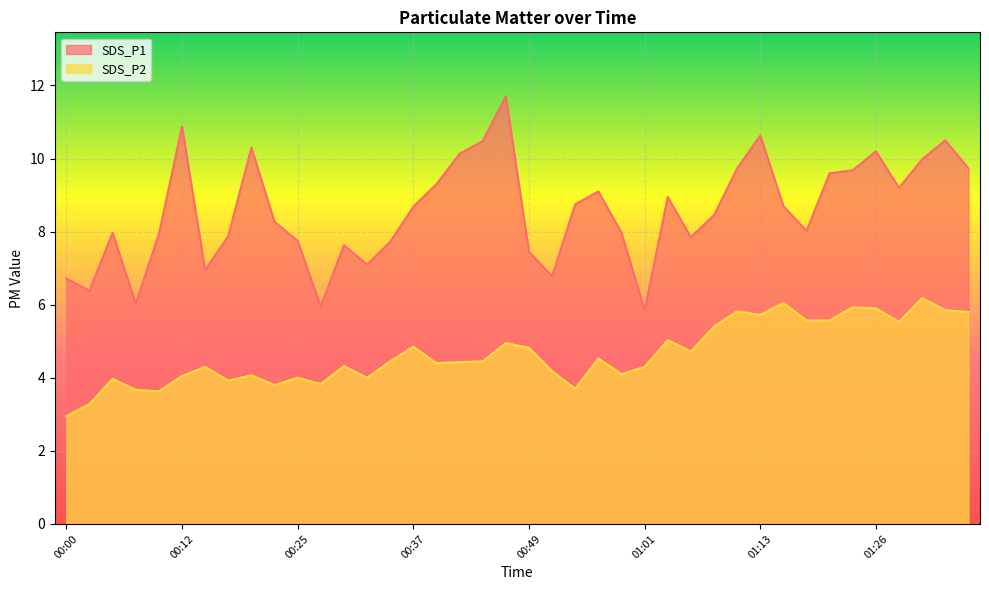

What is the difference between the SDS_P2 values at 00:29 and 00:27?

0.5